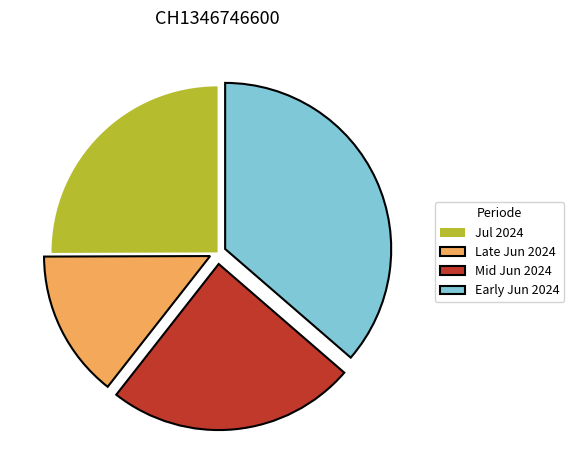

What is the ratio of the value at Mid Jun 2024 to the value at Jul 2024?

1.0